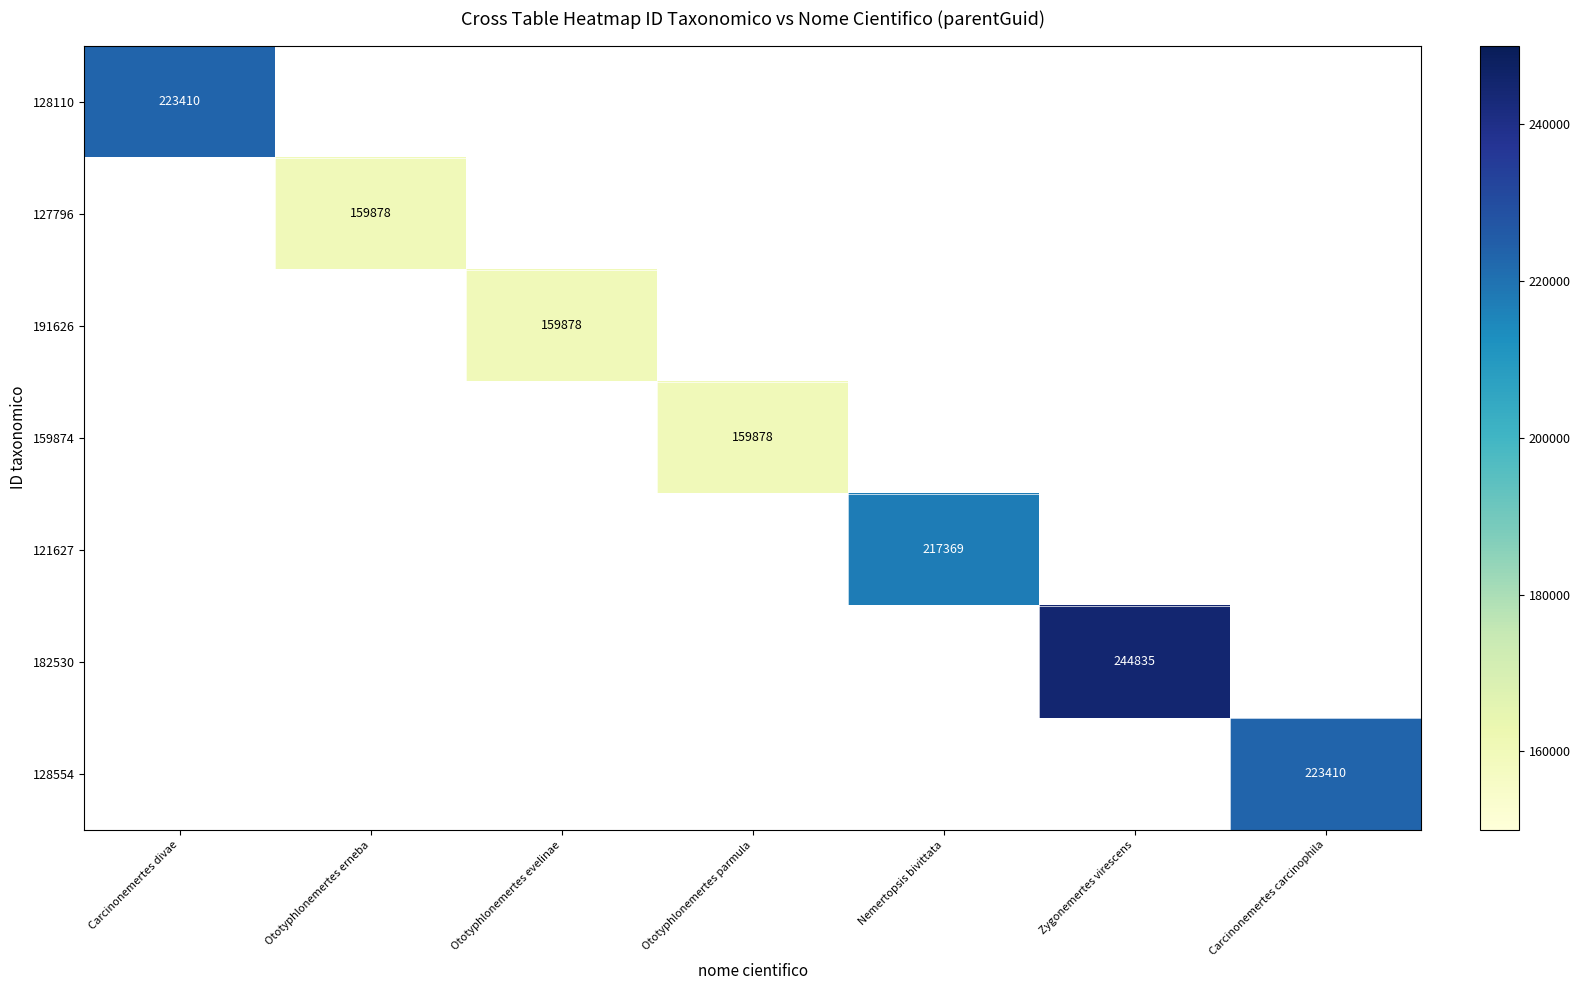

At which category does the chart reach its peak across all series?

Zygonemertes virescens